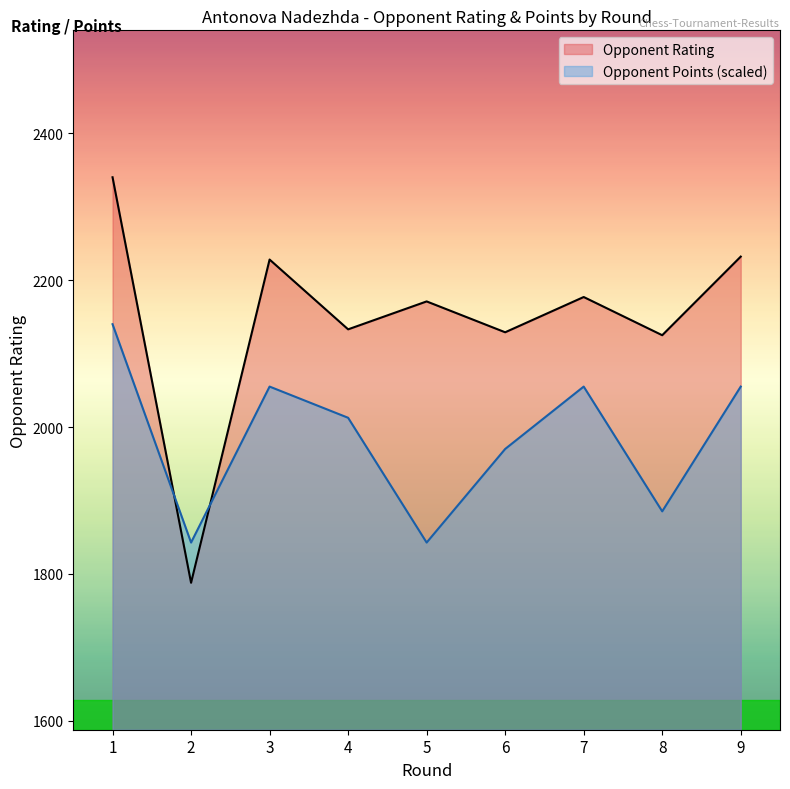

Is it true that Points equals 2055.1 at 7?

True